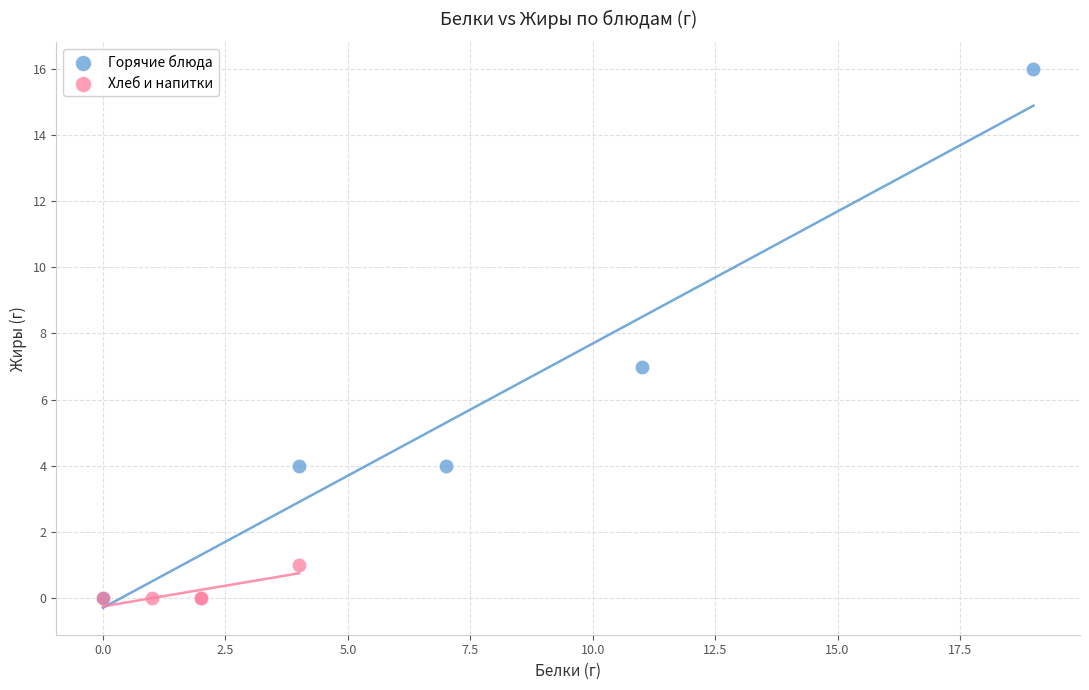

Which series contains the highest Y value?

Горячие блюда